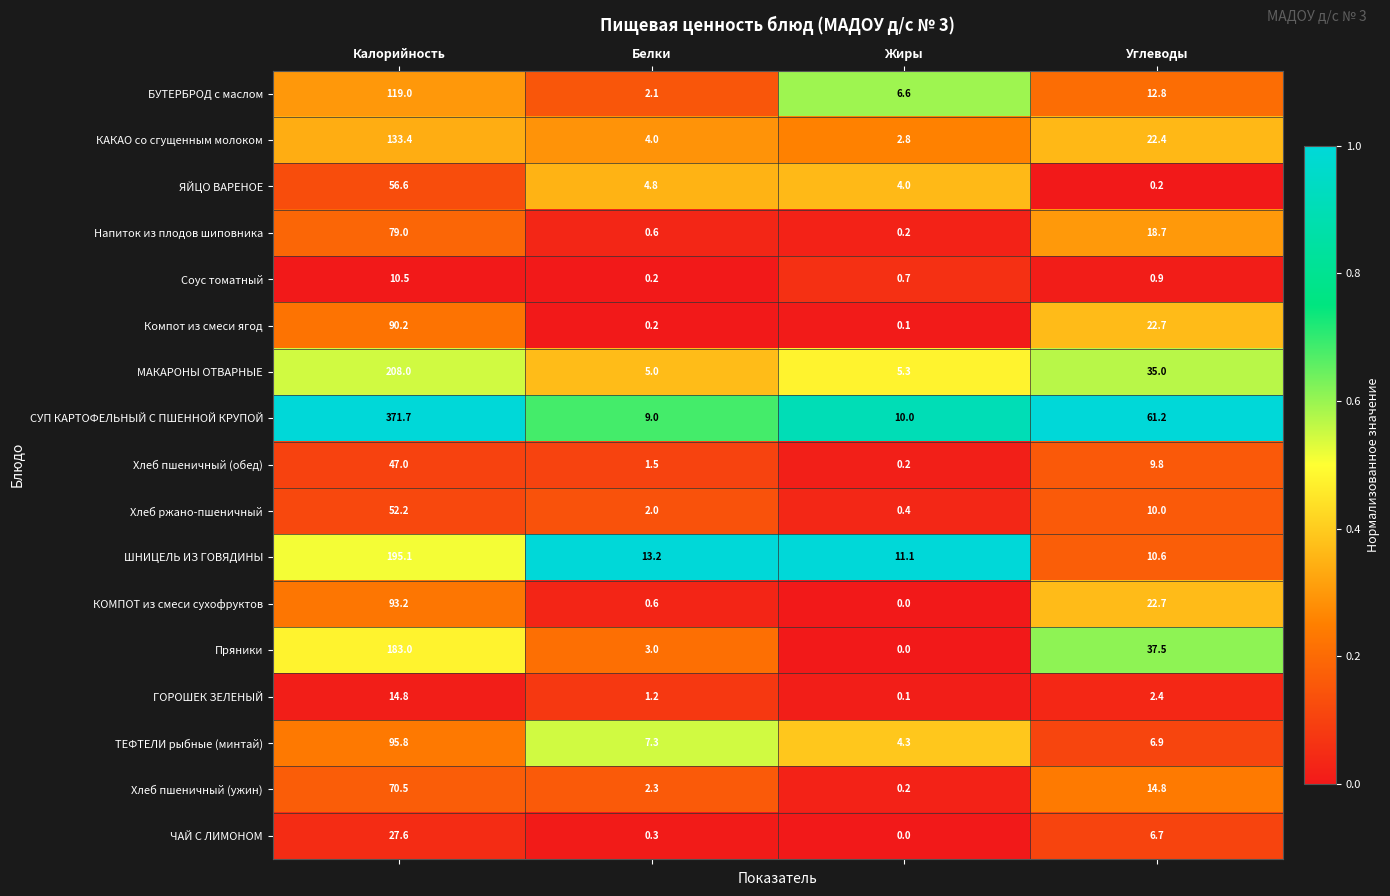

The Хлеб пшеничный (обед) series shows 15.4 at Калорийность. True or false?

False